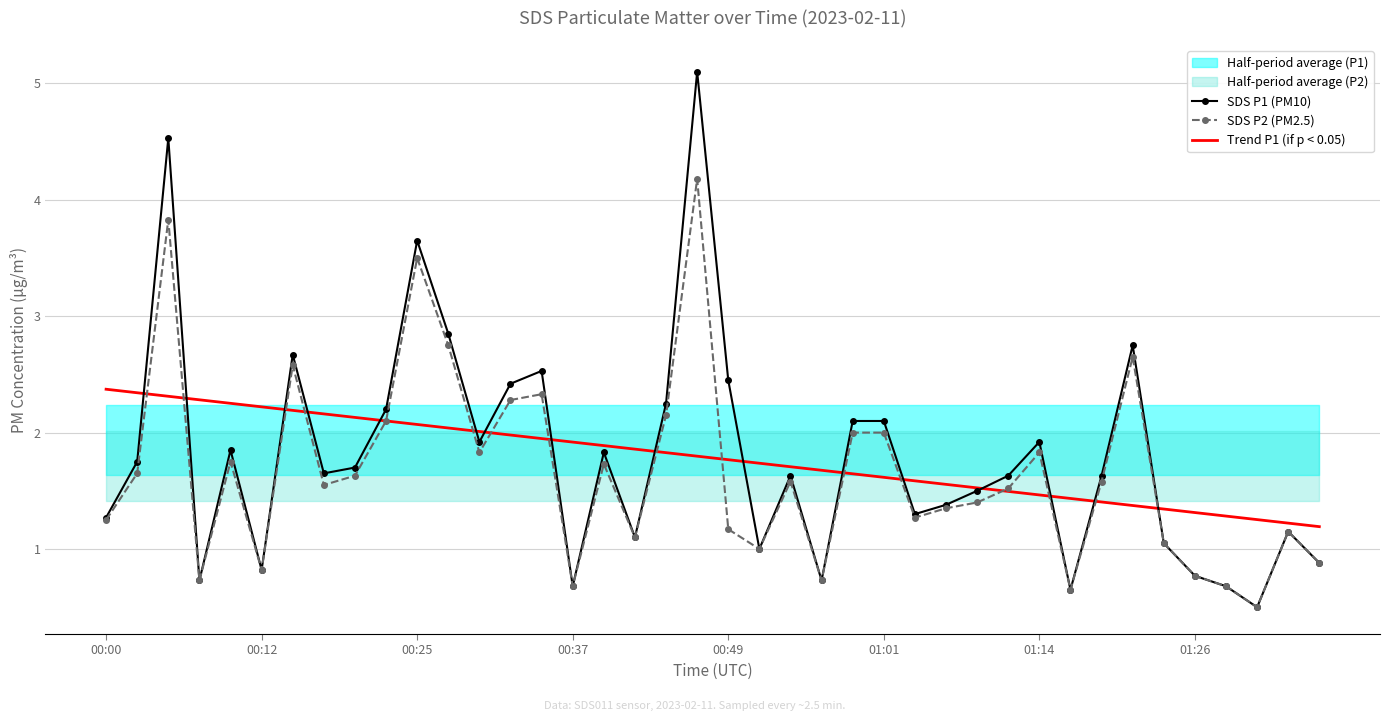

What is the sum of all SDS P2 (PM2.5) values?

66.2